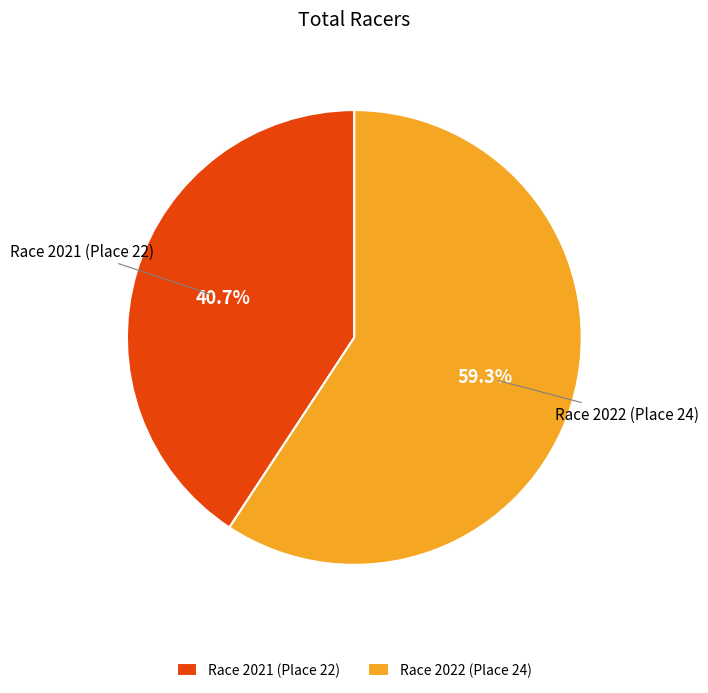

True or false: Race 2021 (Place 22) accounts for 35% of the total.

False